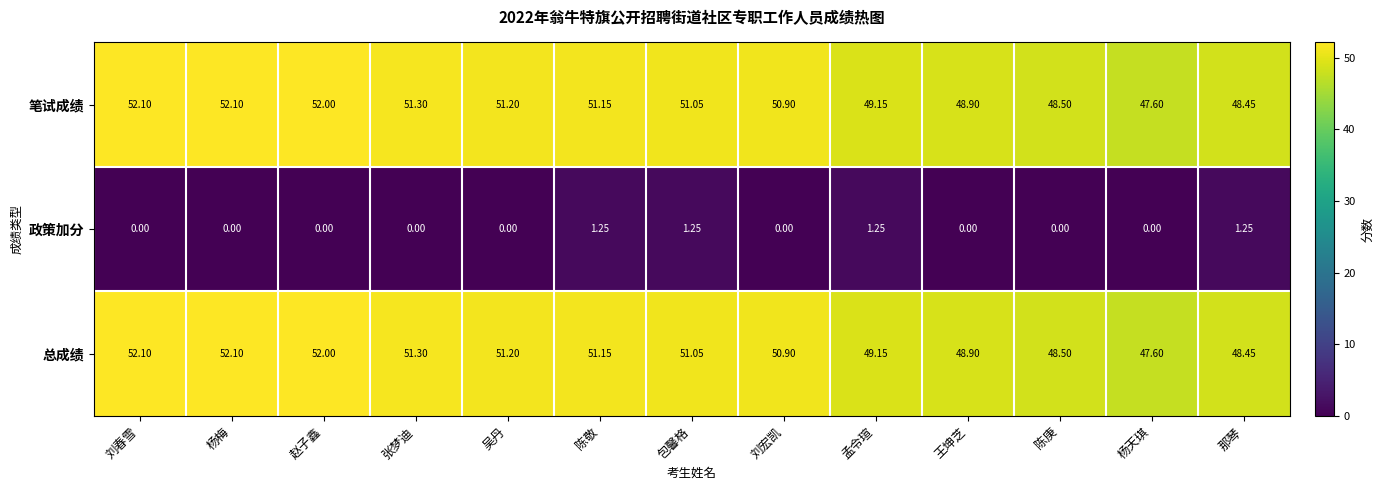

Where is 总成绩 nearest to the value 49?

王坤芝